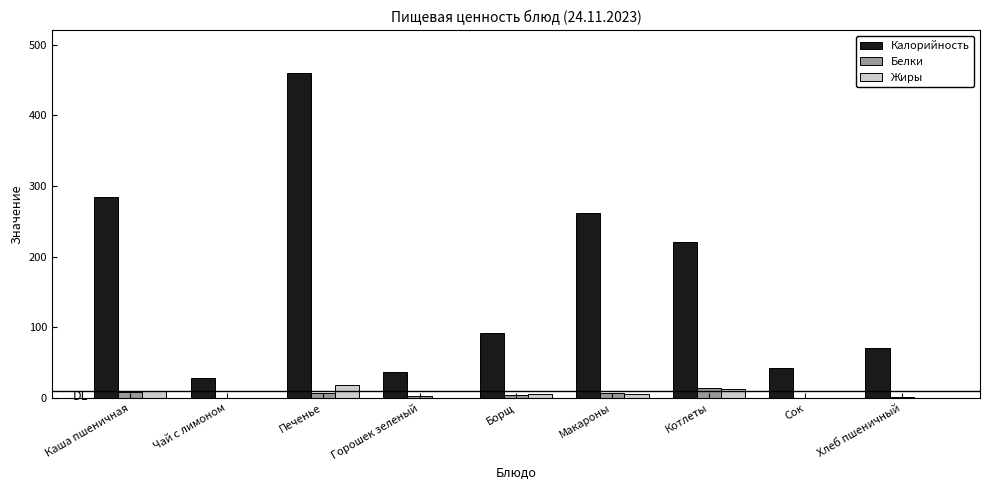

At which category is the sum across all series the highest?

Печенье